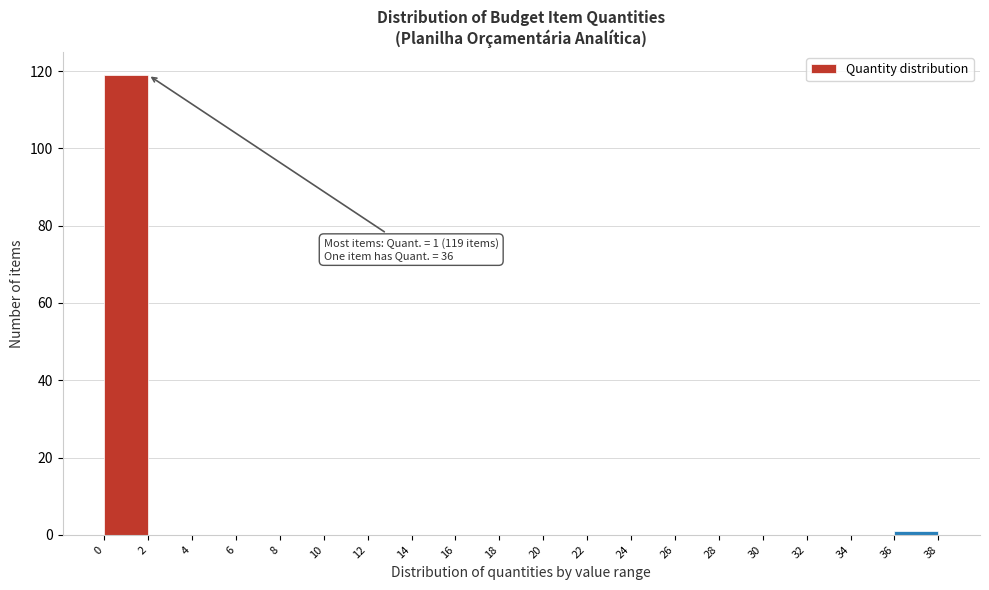

Which range on the x-axis has the tallest bar?

0 to 2